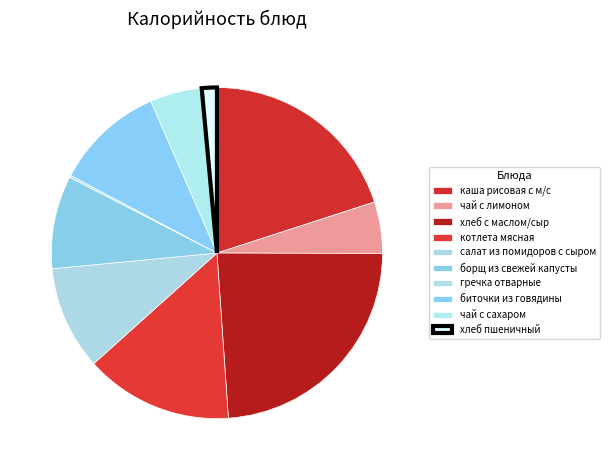

Rank the categories by value from lowest to highest.

гречка отварные, хлеб пшеничный, чай с лимоном, чай с сахаром, борщ из свежей капусты, салат из помидоров с сыром, биточки из говядины, котлета мясная, каша рисовая с м/с, хлеб с маслом/сыр